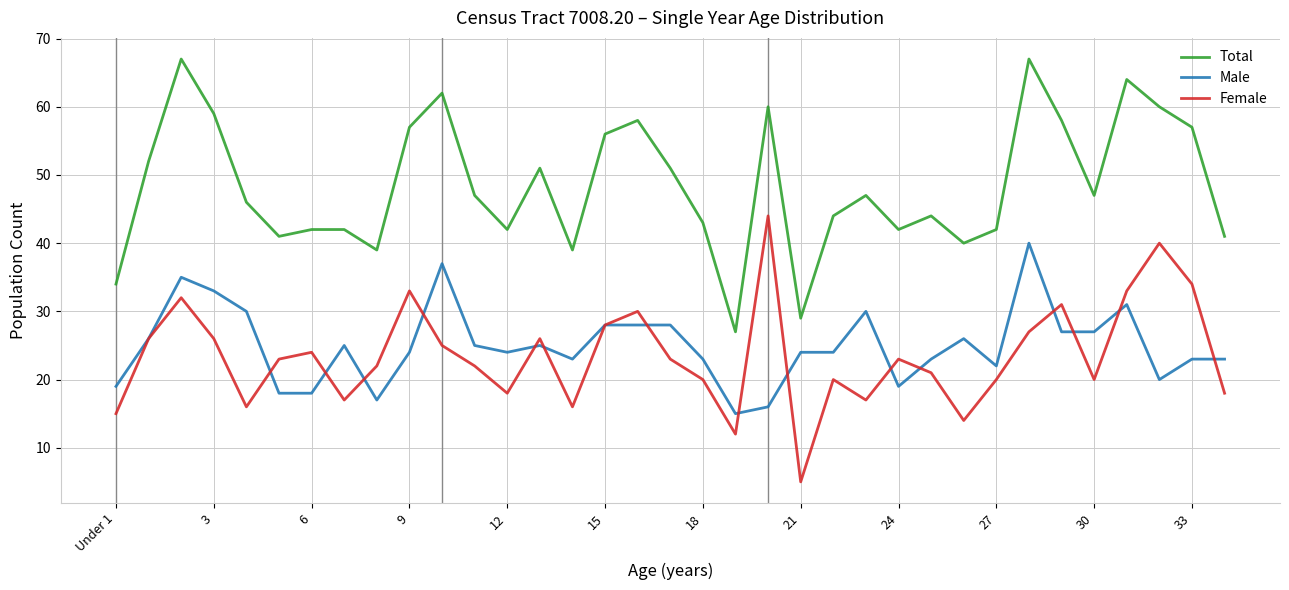

True or false: Female and Total cross at least once.

False